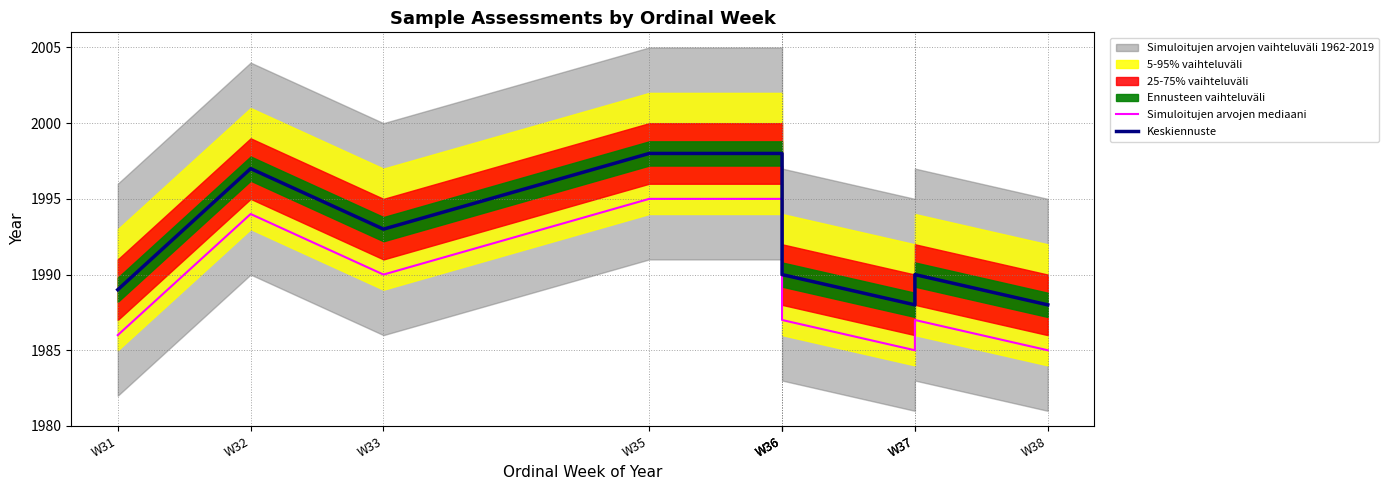

The Keskiennuste series shows 1993 at W33. True or false?

True